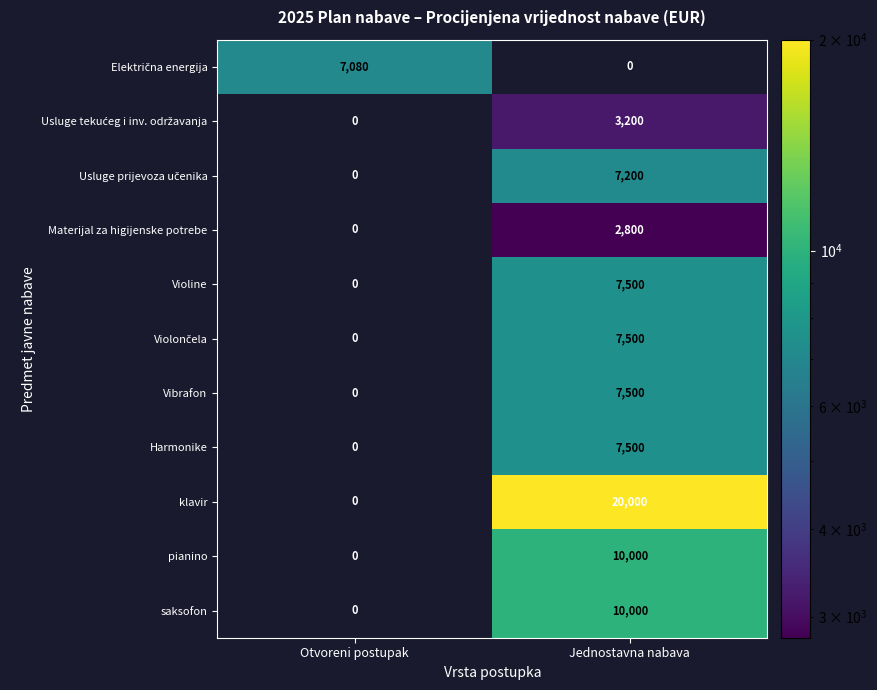

What is the sum of all Vibrafon values?

7500